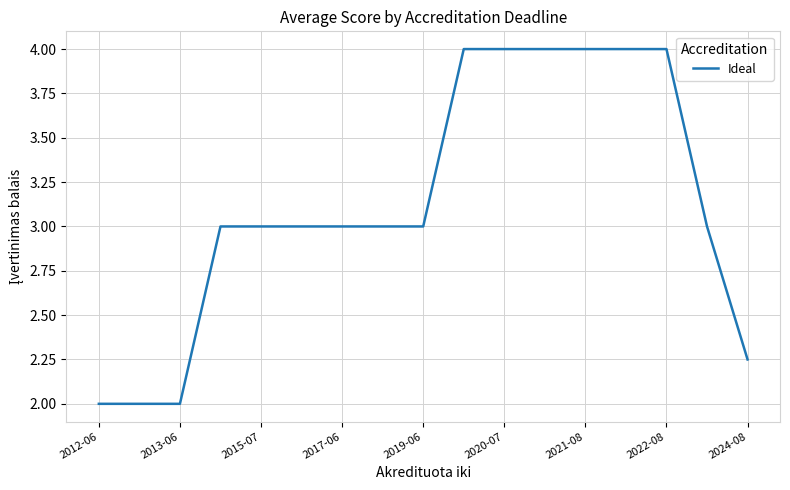

What is the difference between the maximum and minimum values?

2.0